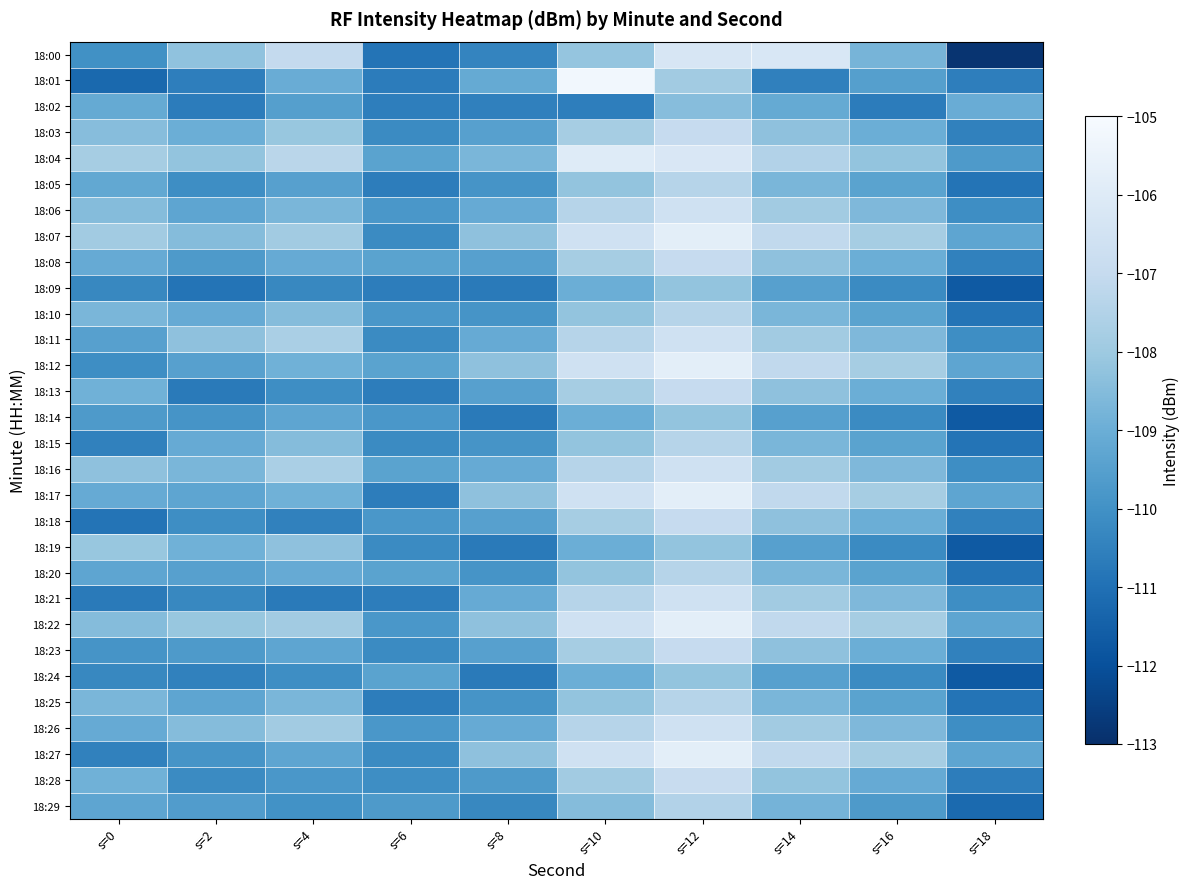

What is the total value across all series at s=8?

-3285.6